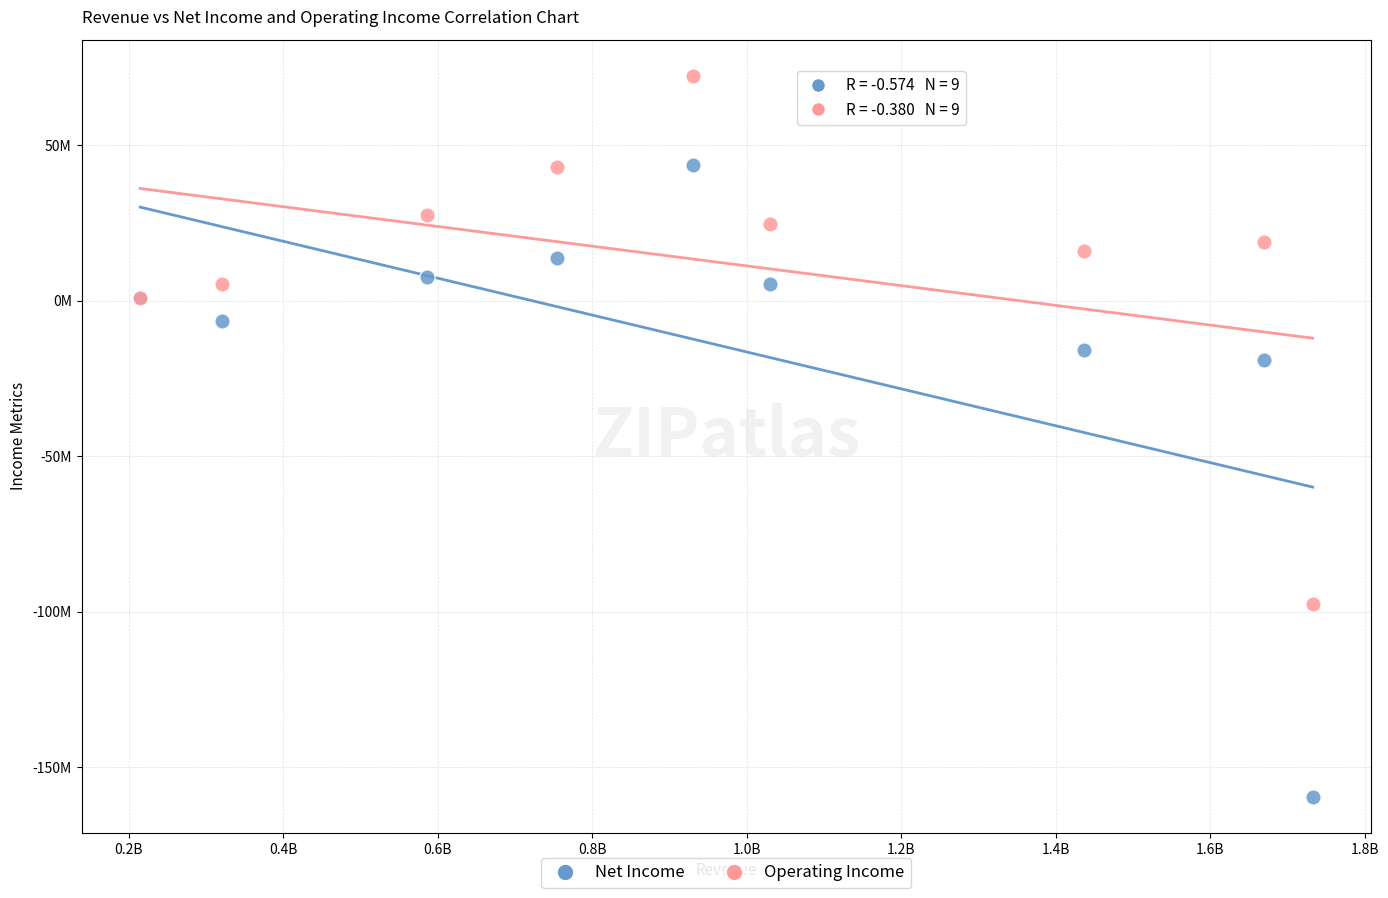

Which series reaches the minimum Y coordinate?

Net Income